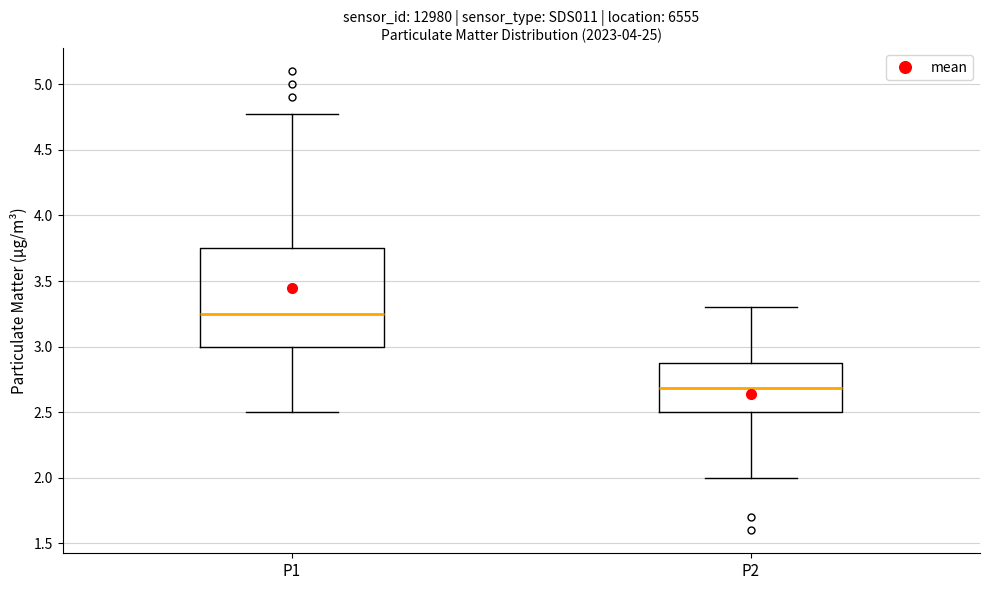

Where is the upper edge of the box for P1 on the y-axis? The values are not printed on the chart, so give them approximately, as read against the axis.

3.75